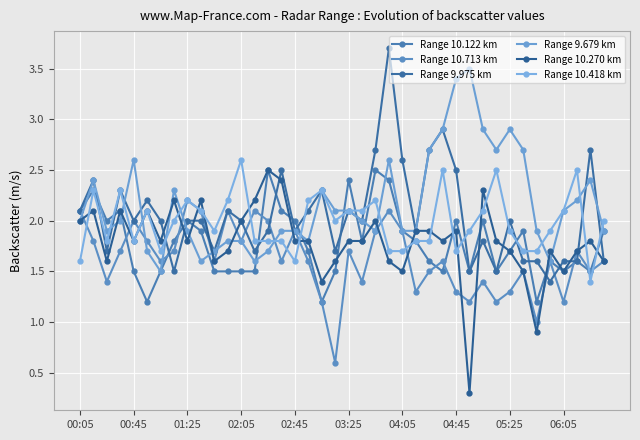

What is the maximum value shown in the chart?

3.7